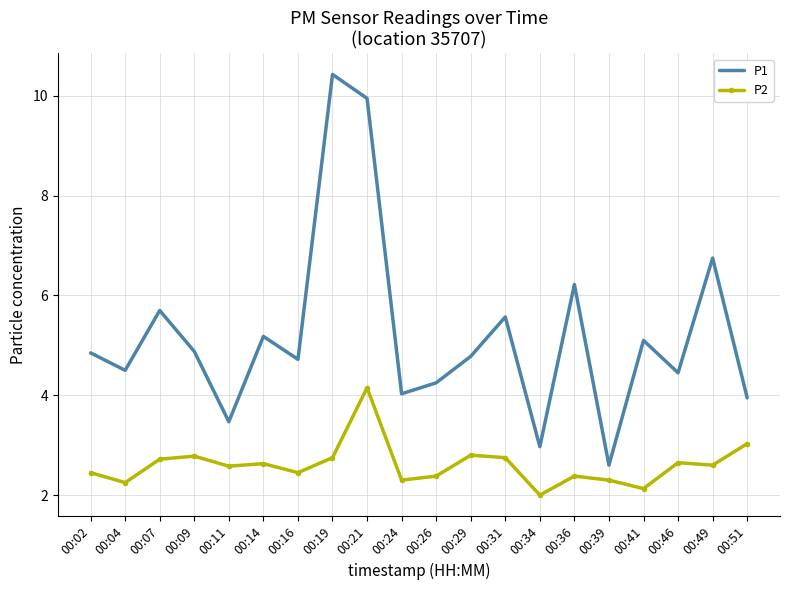

At 00:34, list the series in order from smallest to largest.

P2, P1